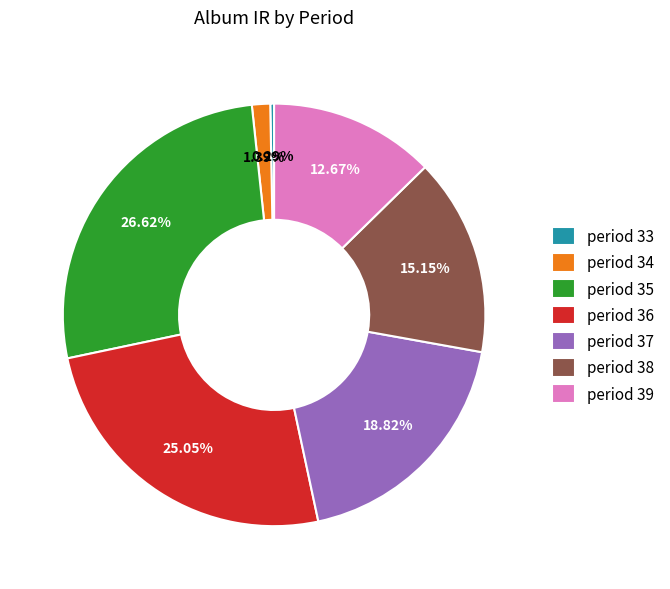

Which slice is the largest?

period 35